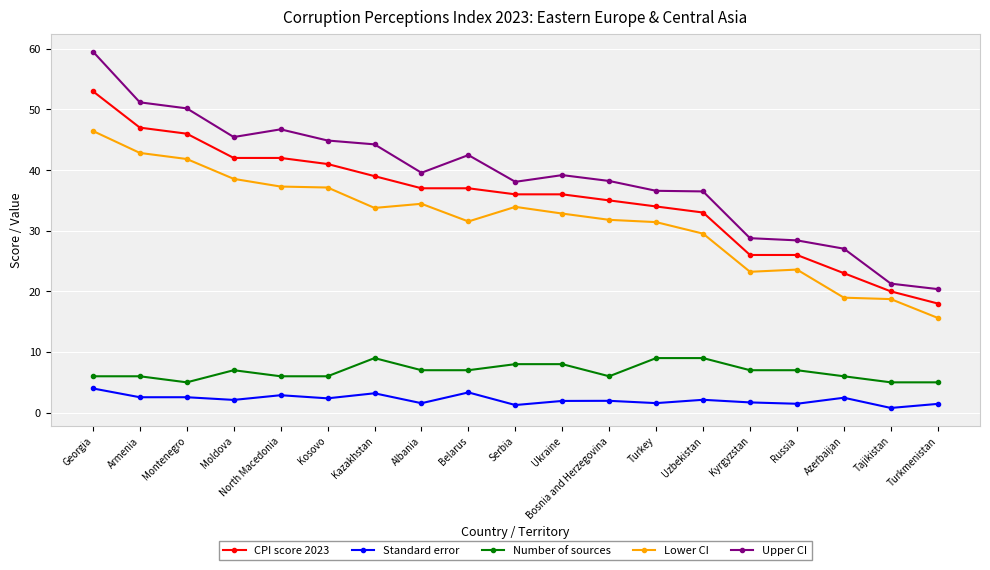

Where is CPI score 2023 nearest to the value 35?

Bosnia and Herzegovina